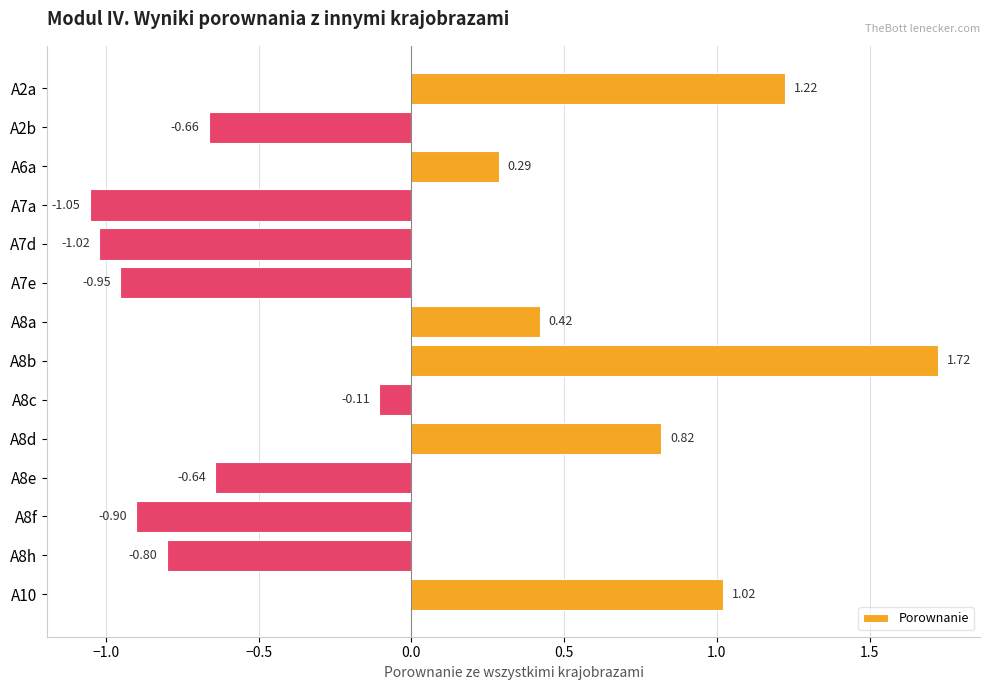

Which has a higher value, A10 or A8h?

A10